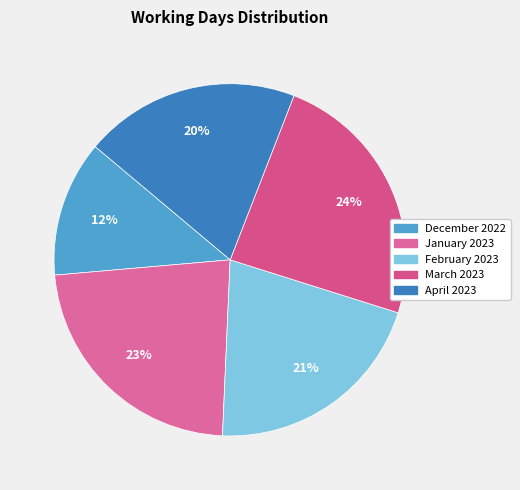

To the nearest percent, what portion does April 2023 represent?

20%